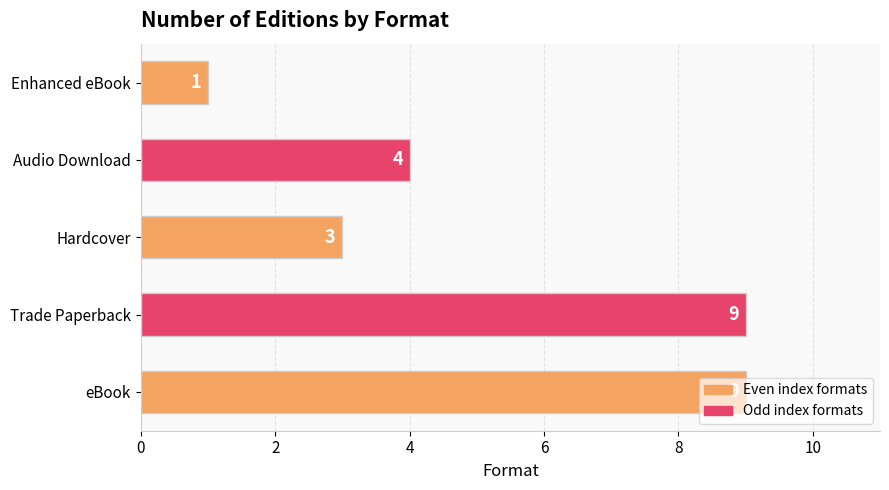

What is the smallest value displayed?

1